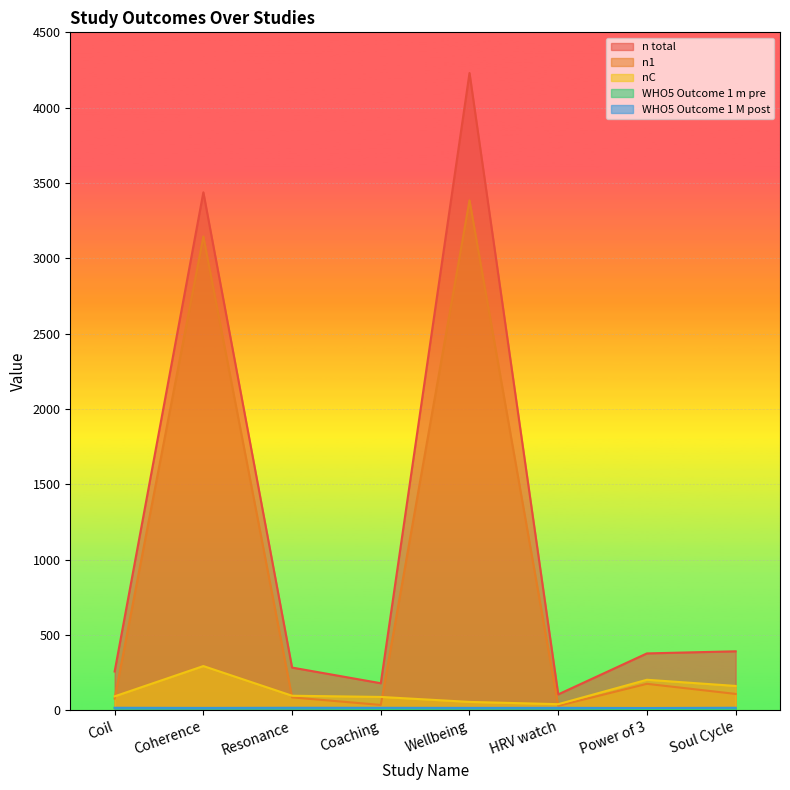

What is the value of the WHO5 Outcome 1 M post point at the 6th from the left?

15.6